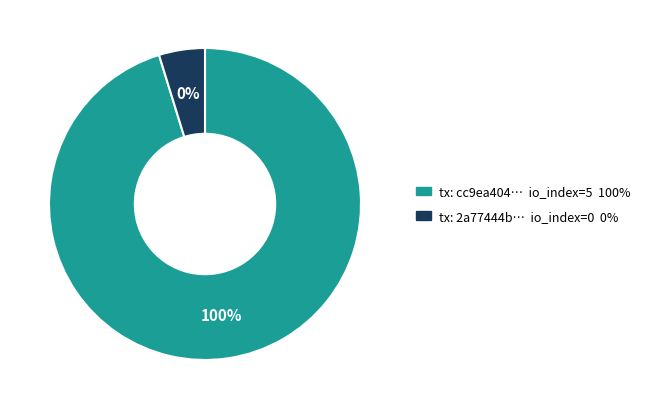

Combined, what portion of the pie is direction=-1 (io_index=5) and direction=1 (io_index=0)?

100.0%